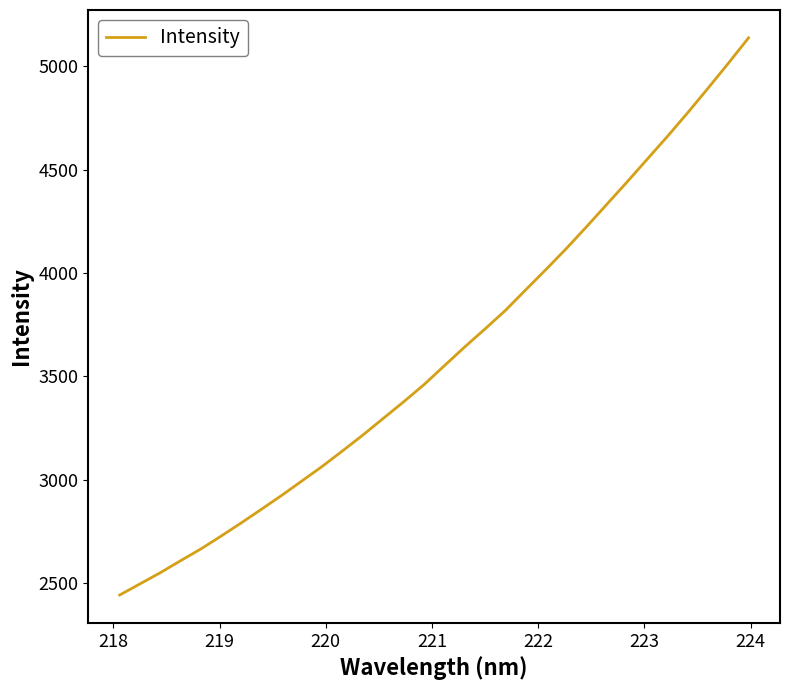

What is the difference between the maximum and minimum values?

2694.7